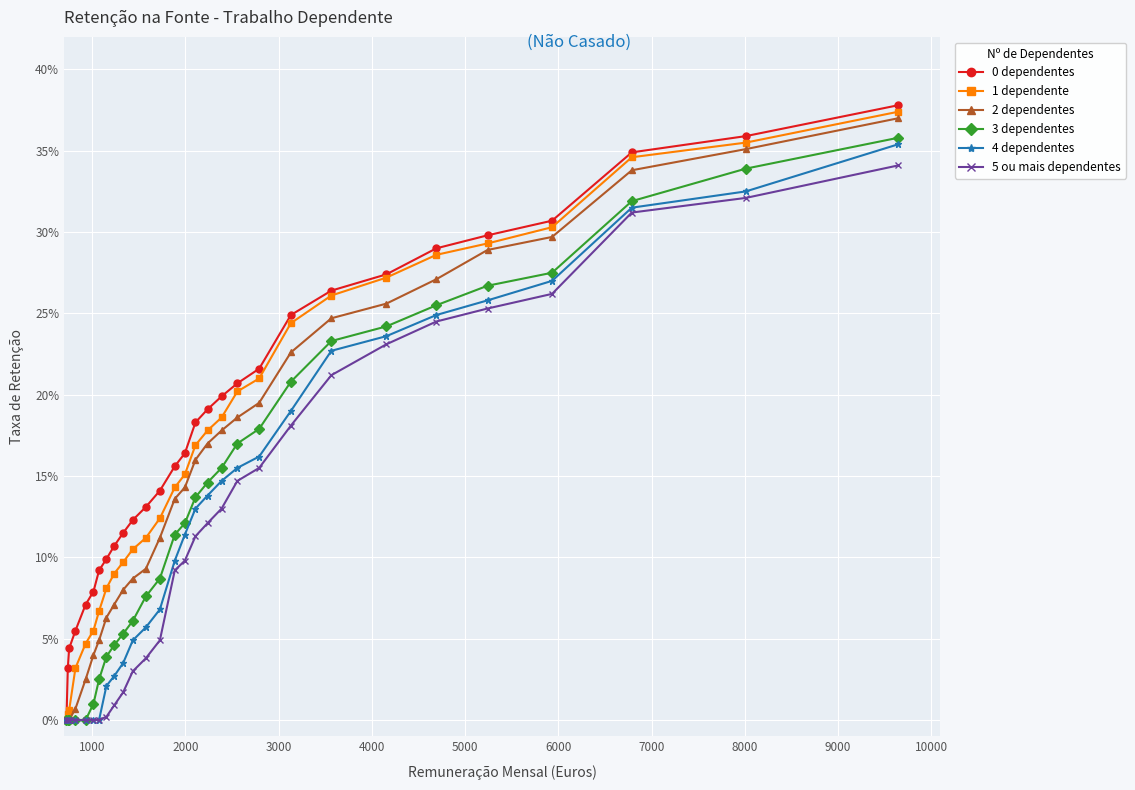

Is this an area chart (filled region under the line)?

No